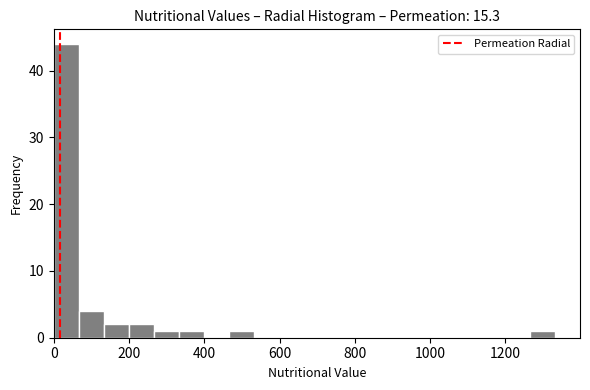

Around what value on the x-axis is the tallest bar? Give the approximate position of its centre, as read against the axis.

40